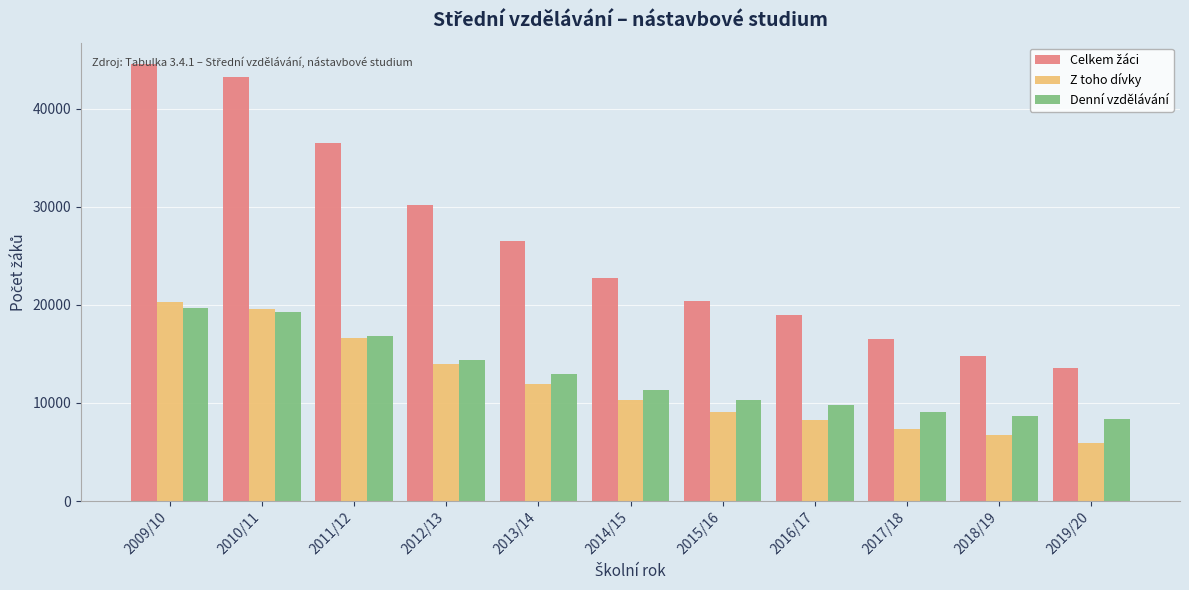

What is the difference between the highest and lowest values at 2016/17?

10742